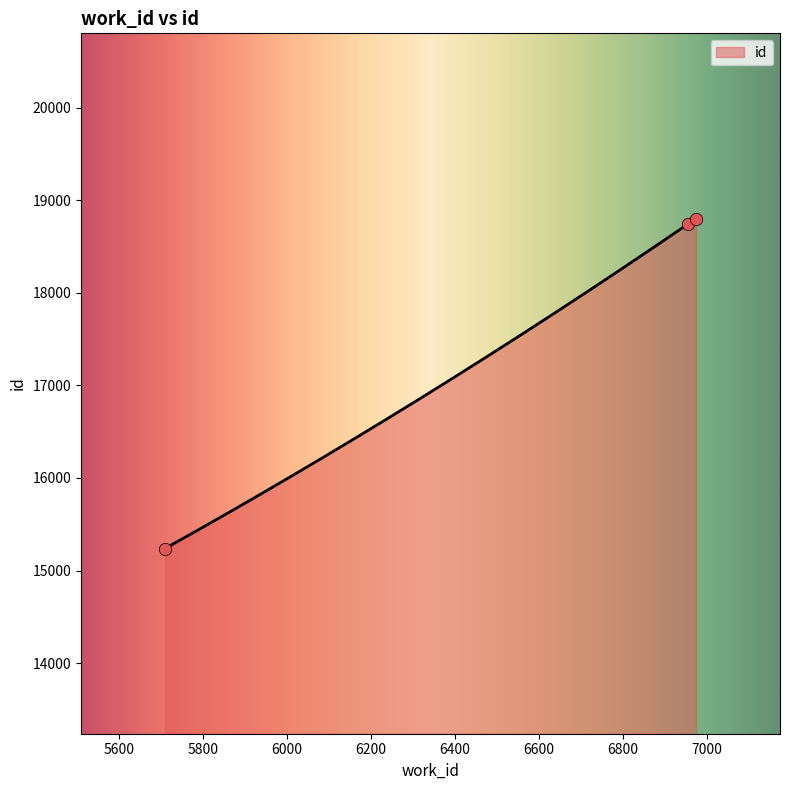

What is the change in value from 6956 to 6975?

+59